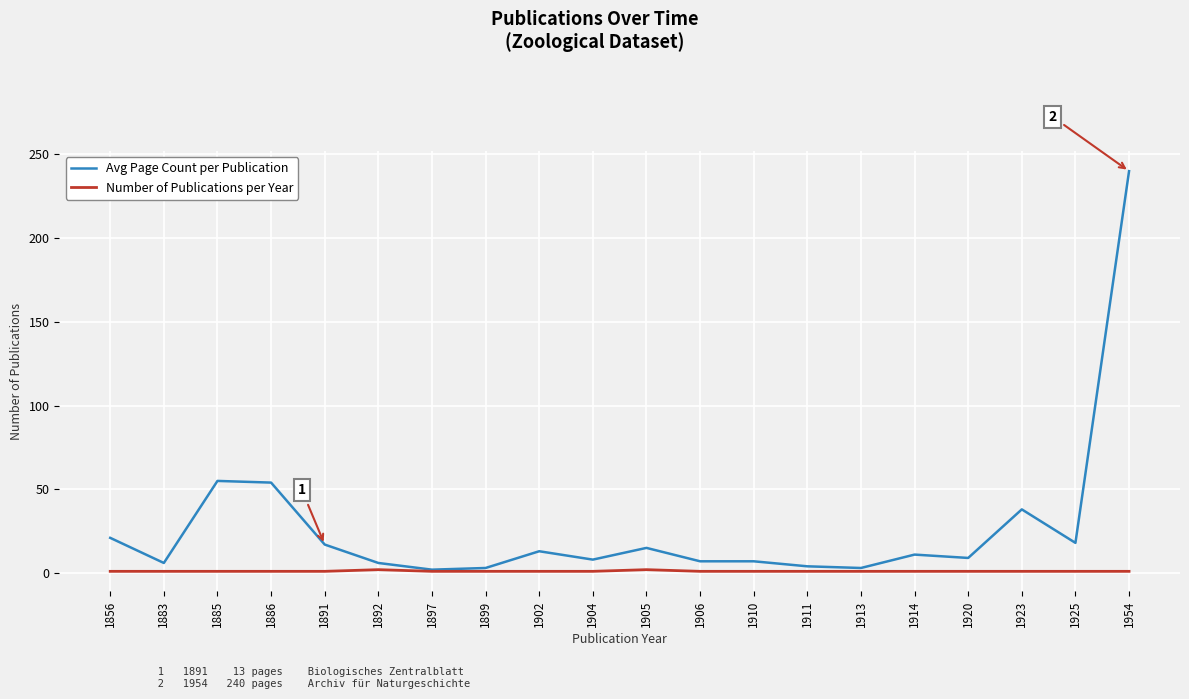

What are all the series names shown in the legend?

Avg Page Count per Publication, Number of Publications per Year